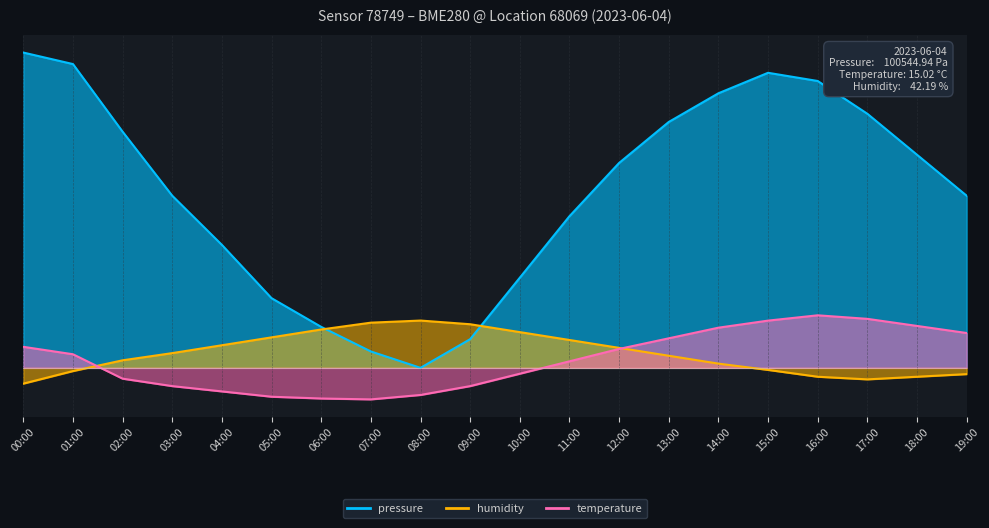

Where does the humidity series first go above 0?

02:00